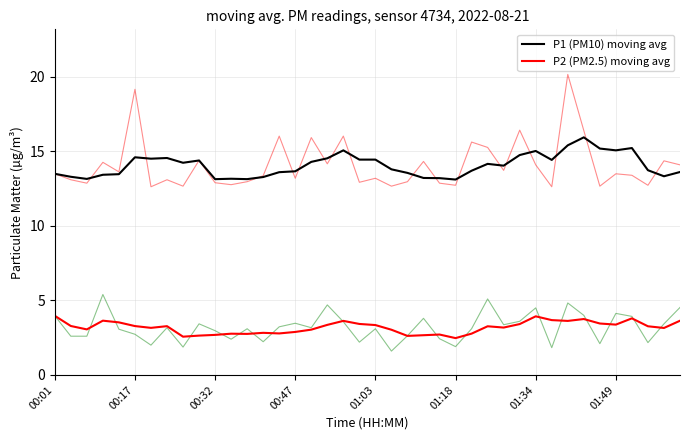

Which series has the widest spread of values?

P1 (PM10) moving avg